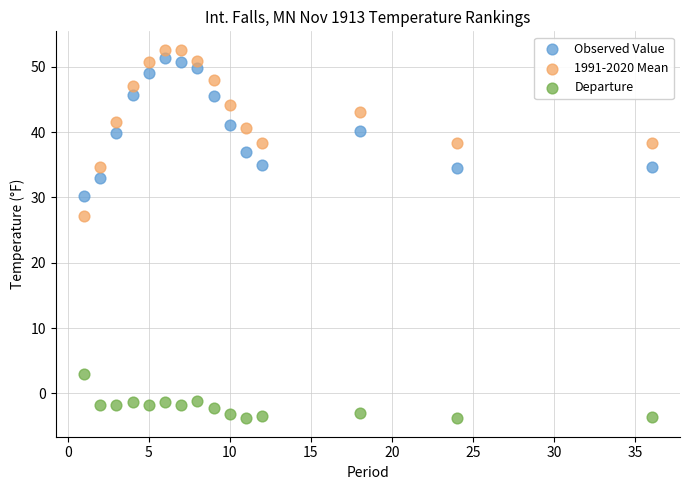

Which series reaches the minimum Y coordinate?

Departure